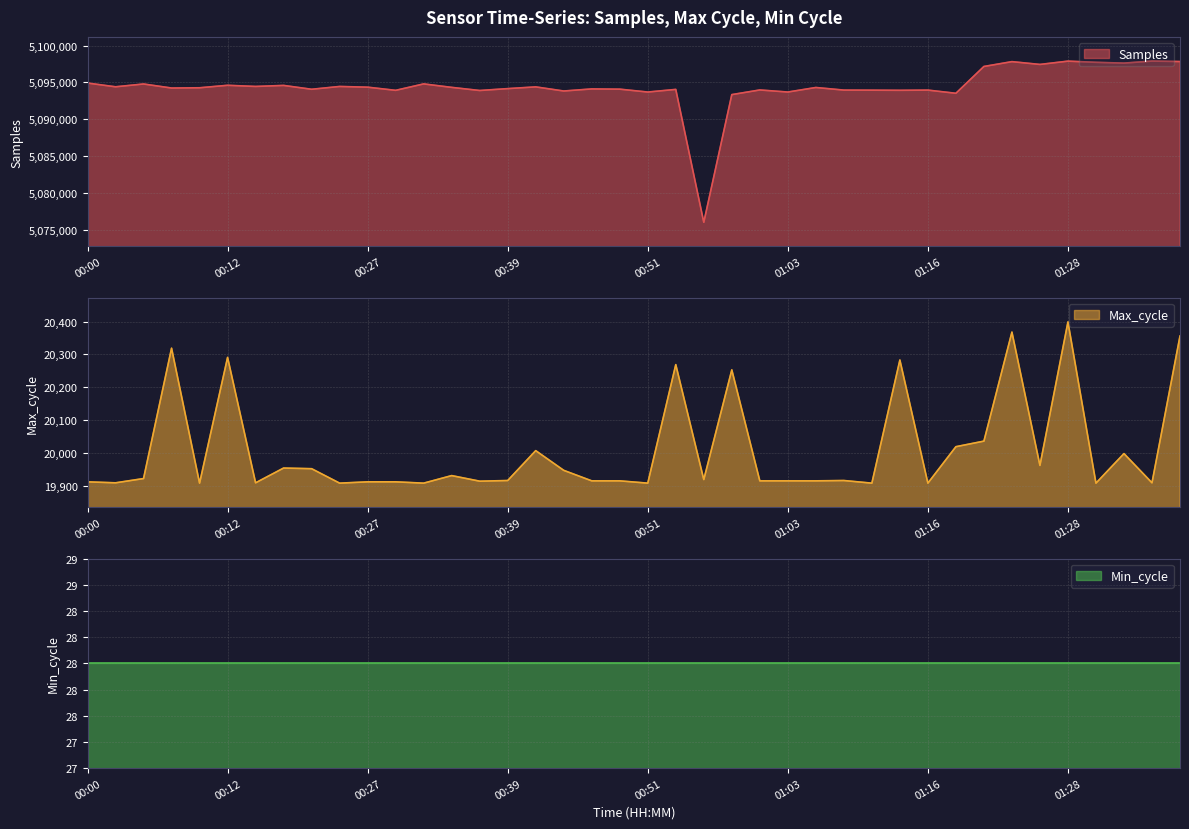

Where is the first local minimum for Max_cycle?

00:02